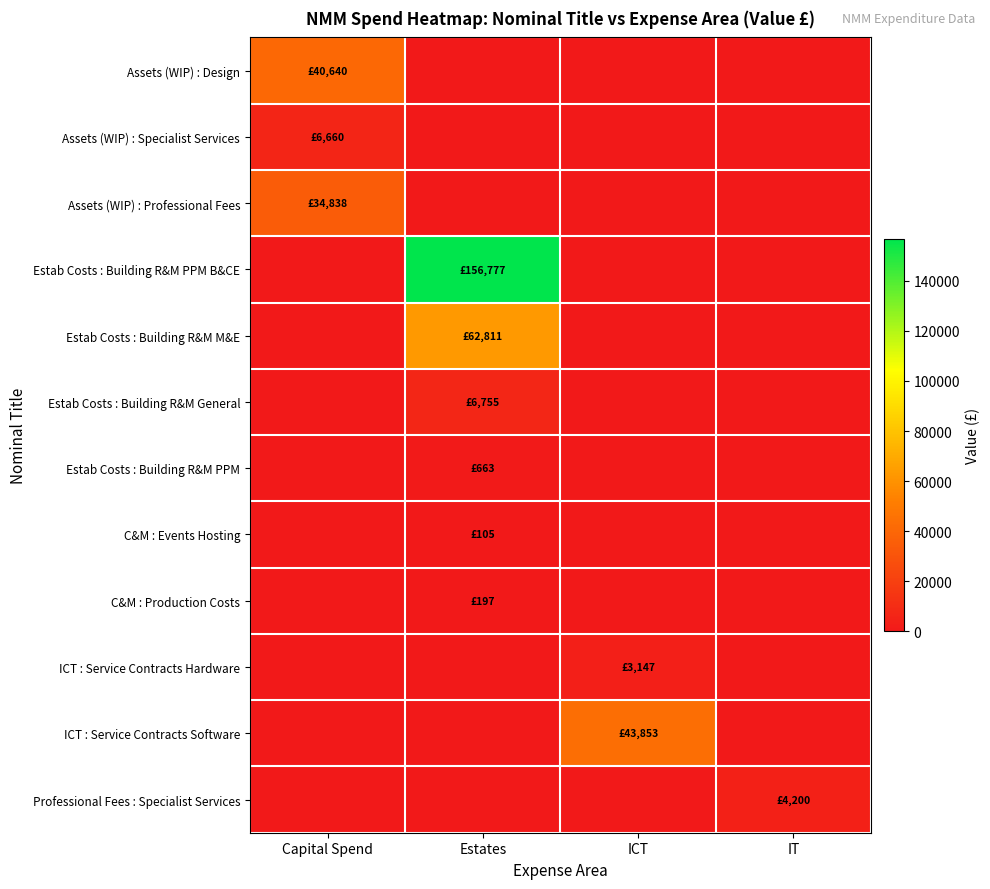

How many series are shown in this chart?

12